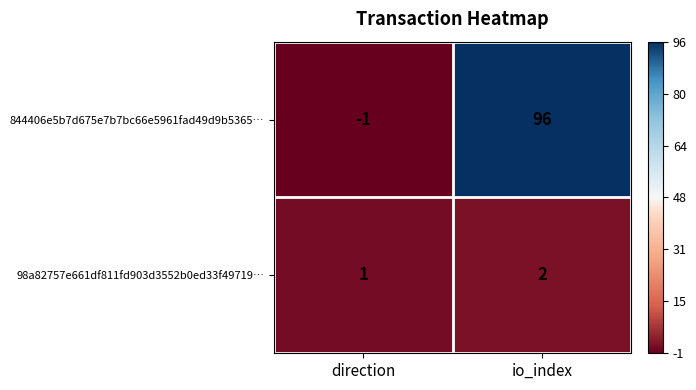

Which category has the lowest value in the 844406e5b7d675e7b7bc66e5961fad49d9b5365… series?

direction